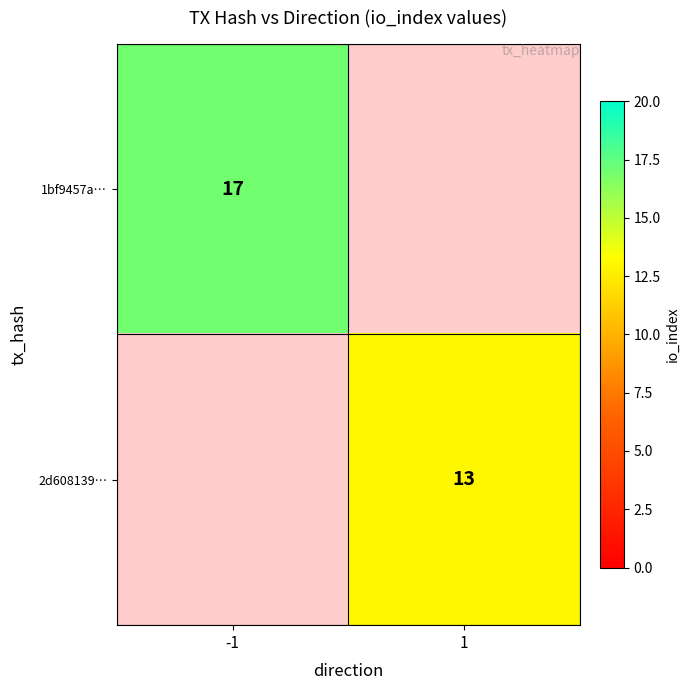

Which category has the highest value across all series?

-1